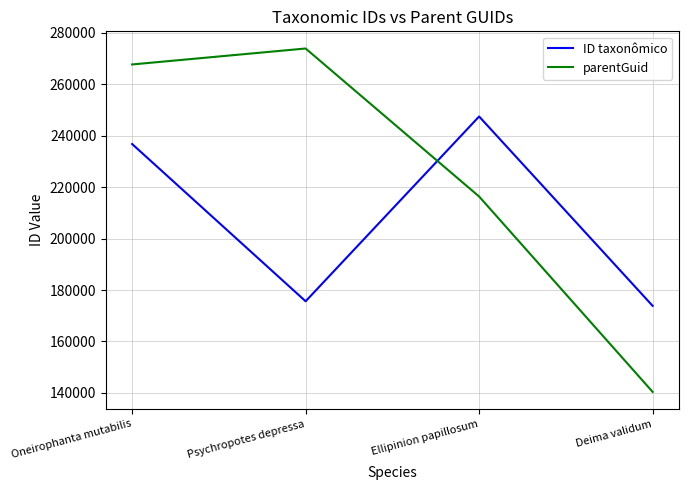

True or false: ID taxonômico has more than 1 interior local peaks.

False